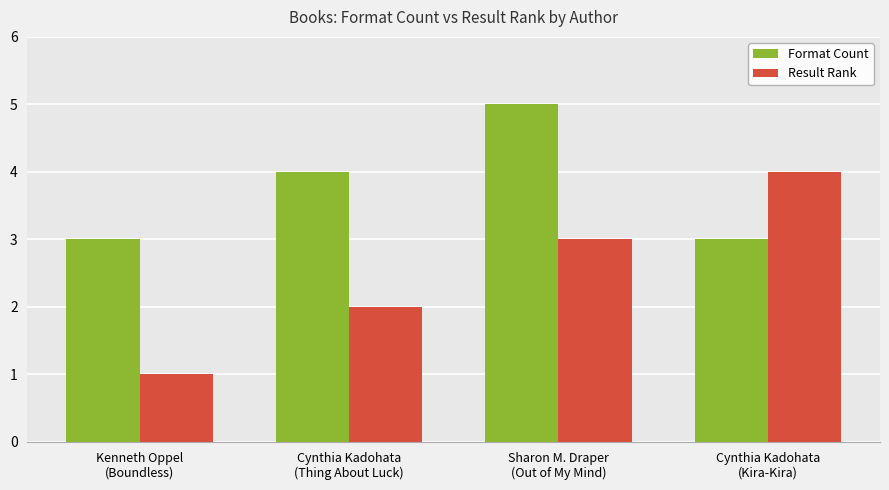

Which series has the widest spread of values?

Result Rank